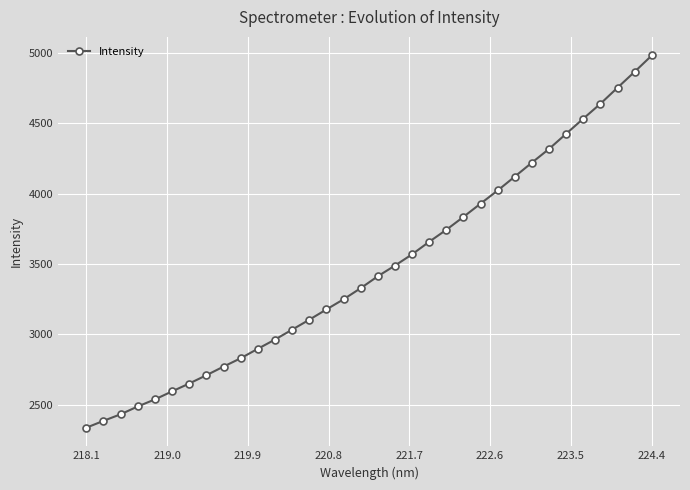

What is the value of the 29th point from the left?

4426.1